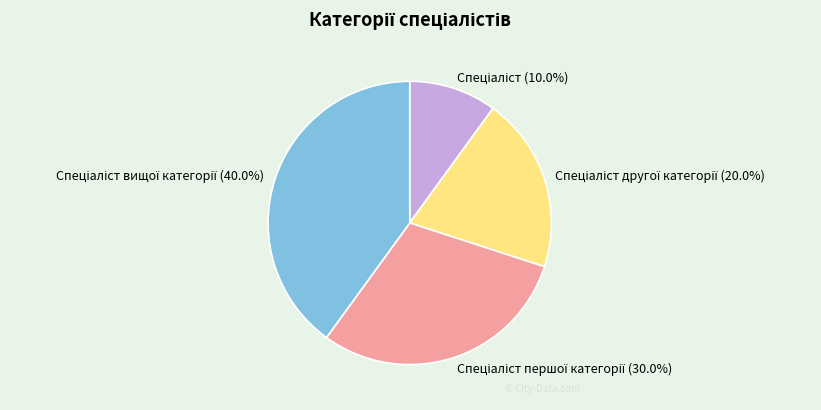

To the nearest percent, what is the difference between the largest and smallest slice percentages?

30%